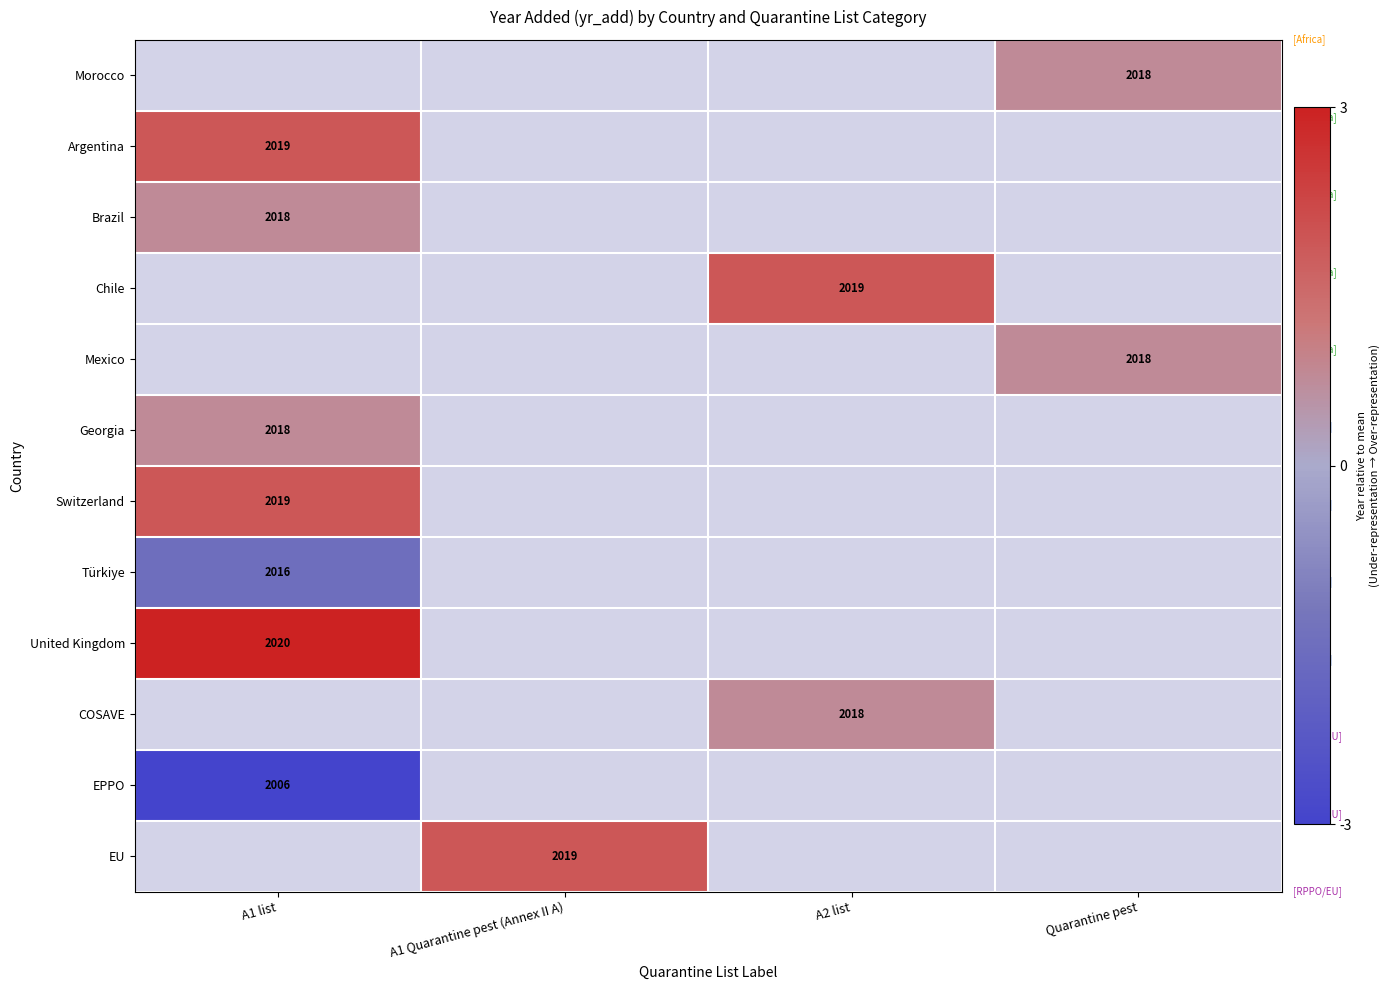

Which label corresponds to the largest value in the chart?

A1 list